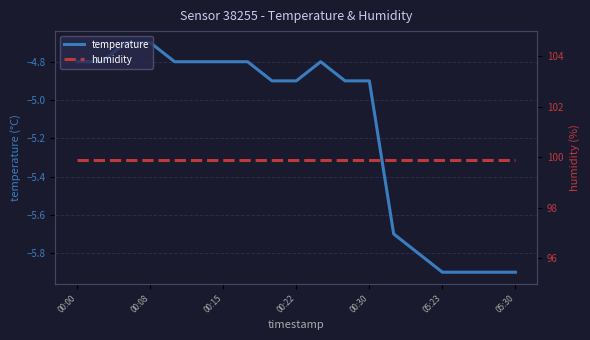

What is the minimum value for temperature?

-5.9